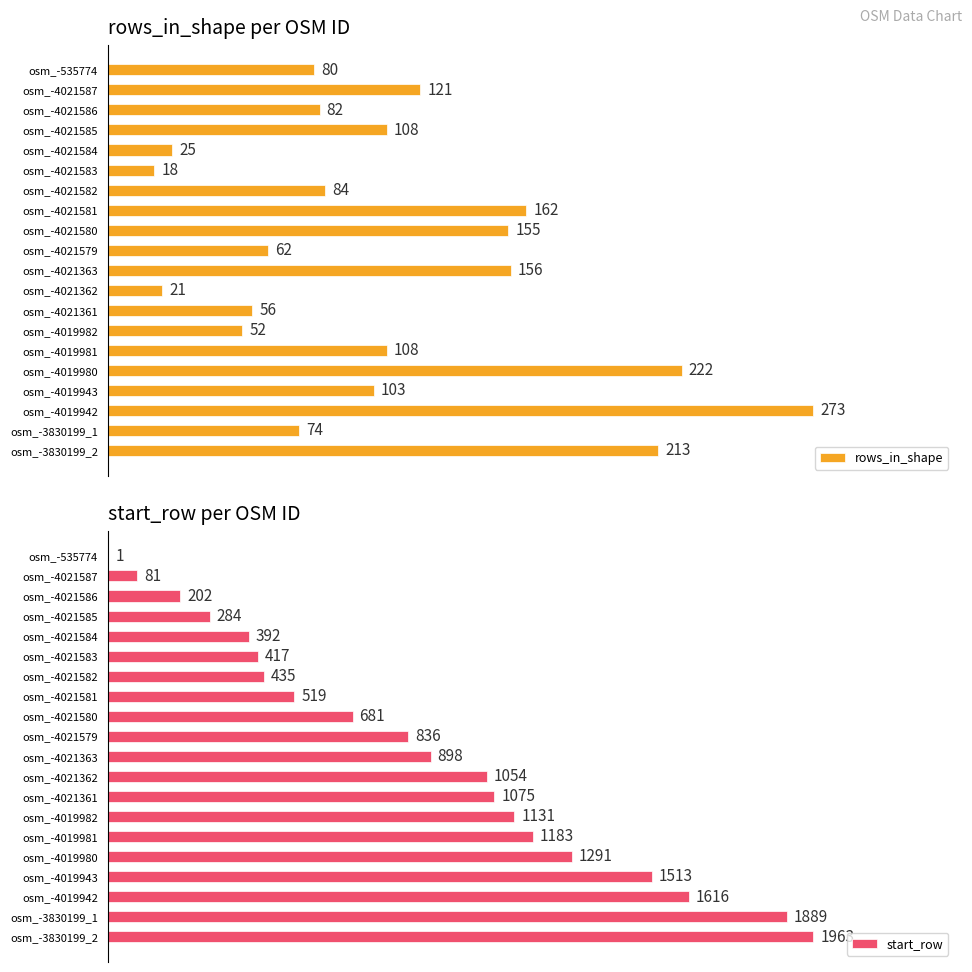

Where is start_row nearest to the value 982?

osm_-4021362